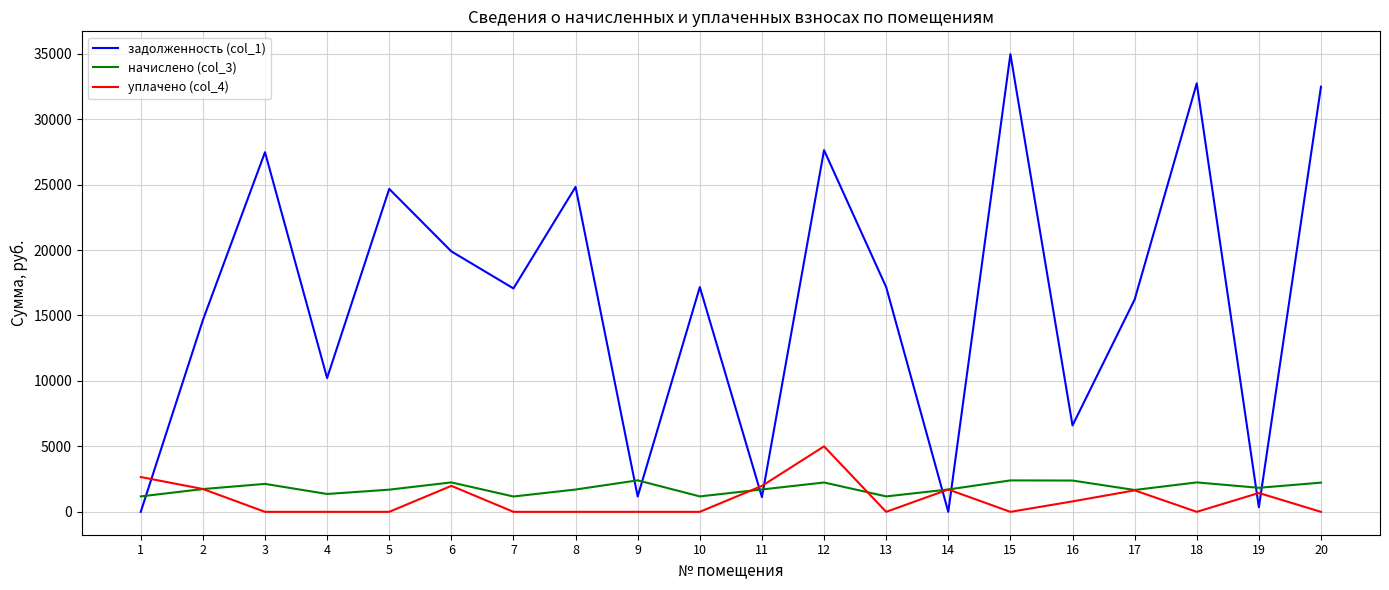

True or false: уплачено (col_4) and начислено (col_3) cross at least once.

True